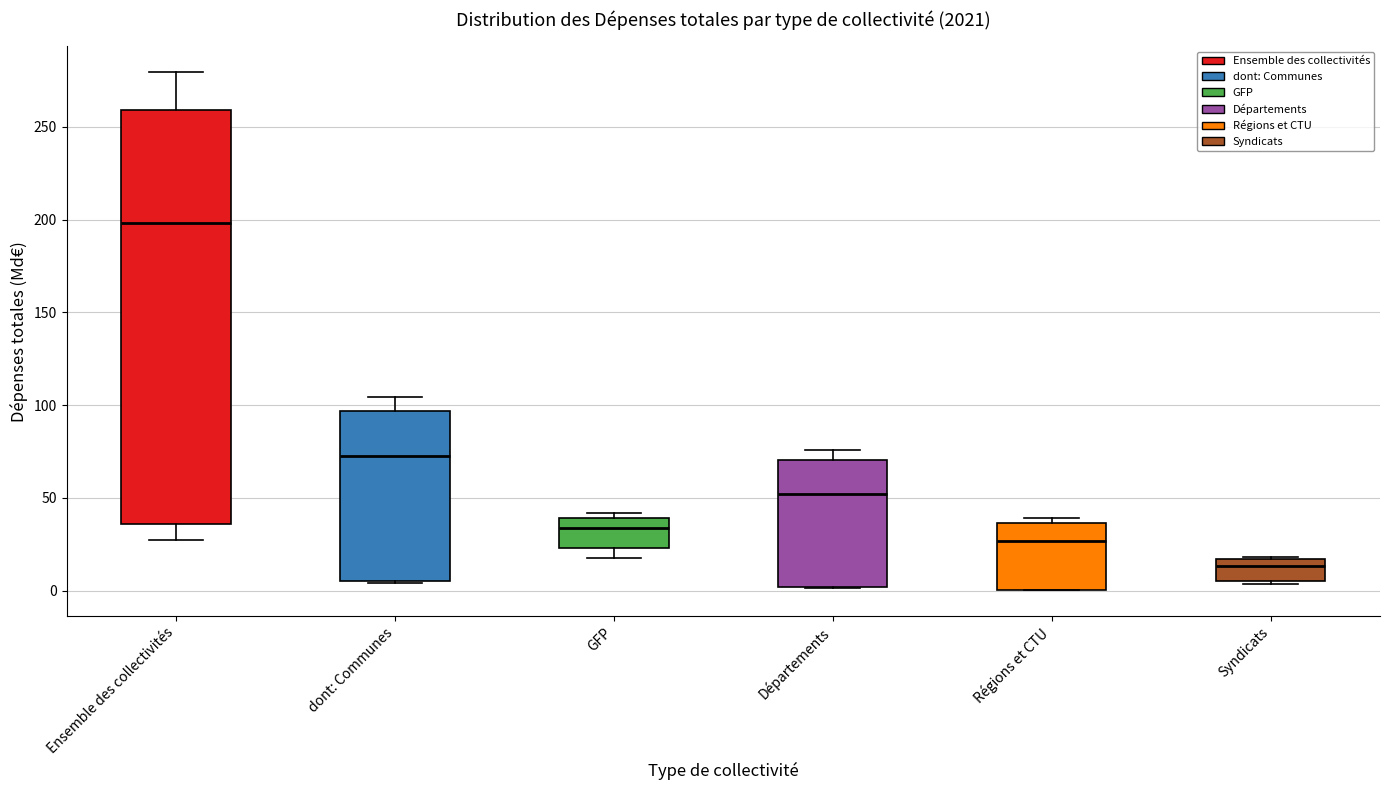

Where is the lower edge of the box for dont: Communes on the y-axis? The values are not printed on the chart, so give them approximately, as read against the axis.

5